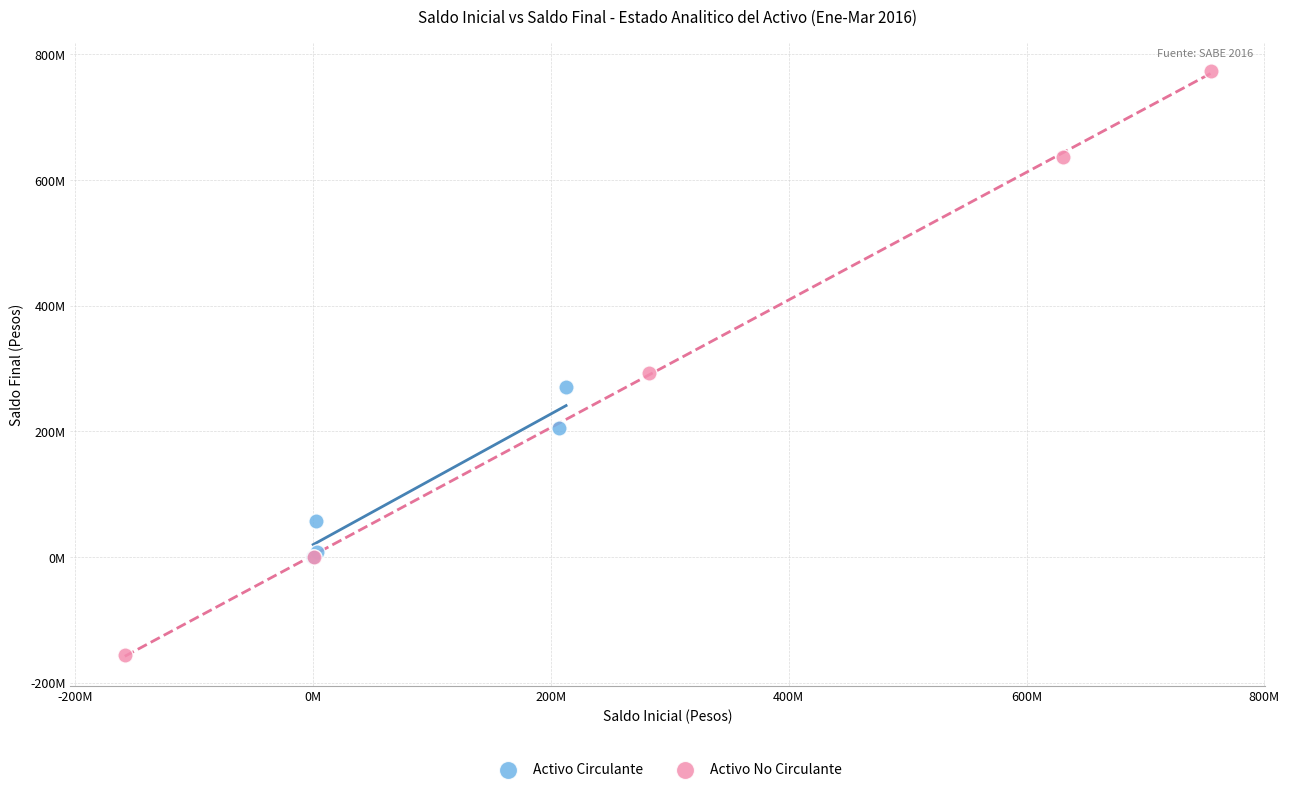

What are all the series names shown in the legend?

Activo Circulante, Activo No Circulante